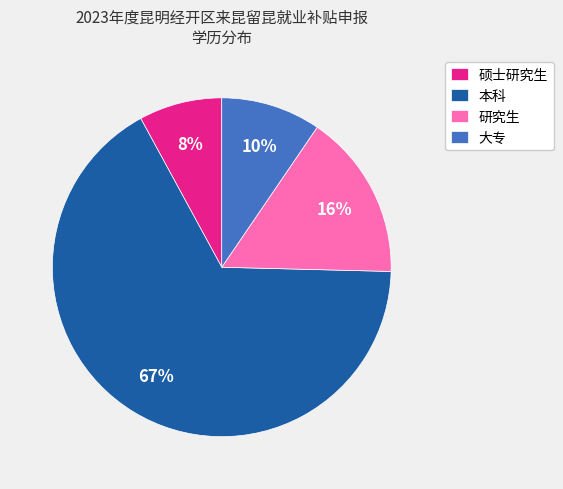

Count the number of slices in the pie.

4